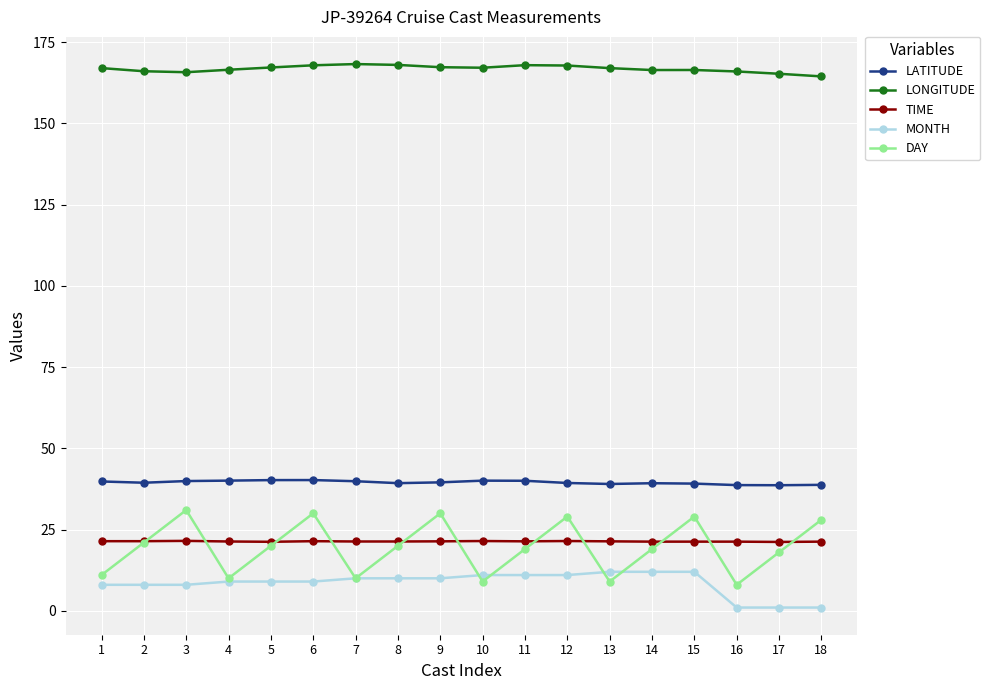

What is the total value across all series at 5?

257.6